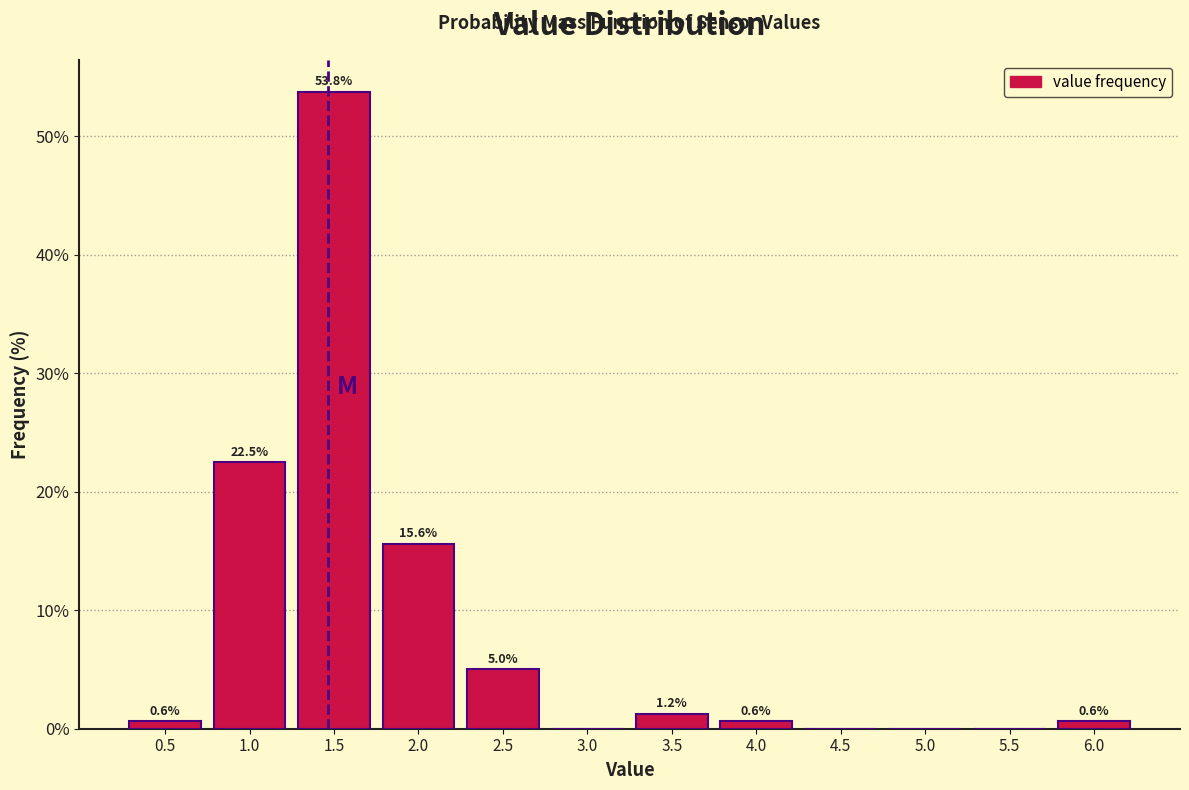

Between 4.0 and 2.5, which is larger?

2.5